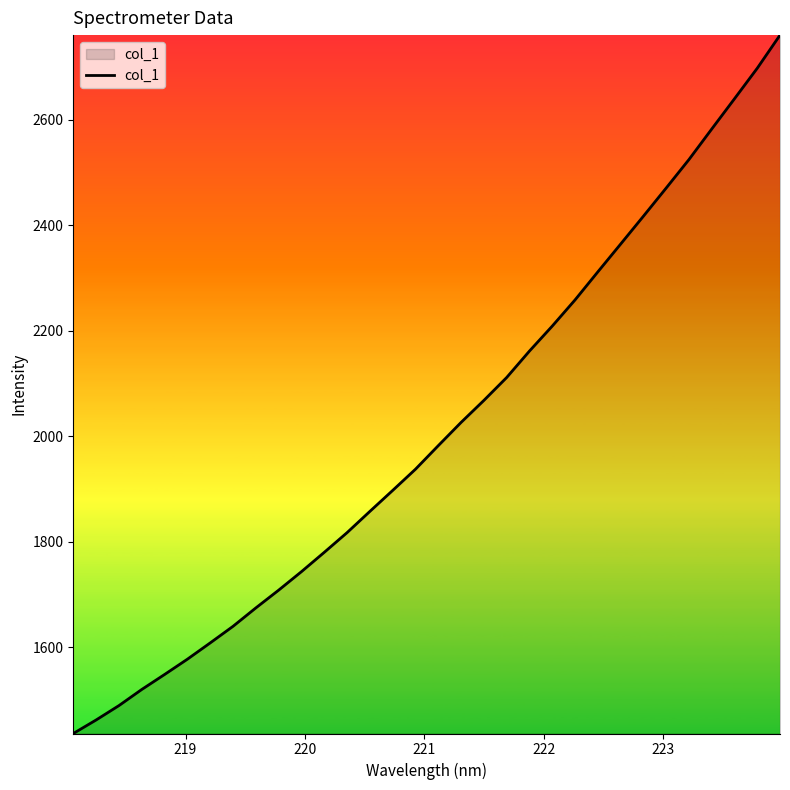

What is the difference between the maximum and minimum values?

1324.3